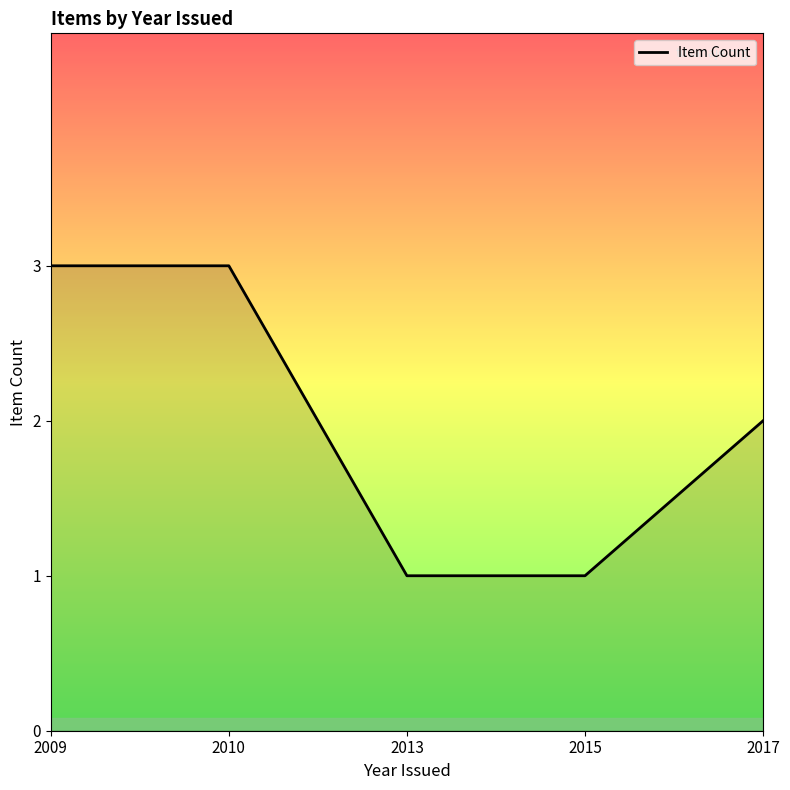

What is the smallest value displayed?

1